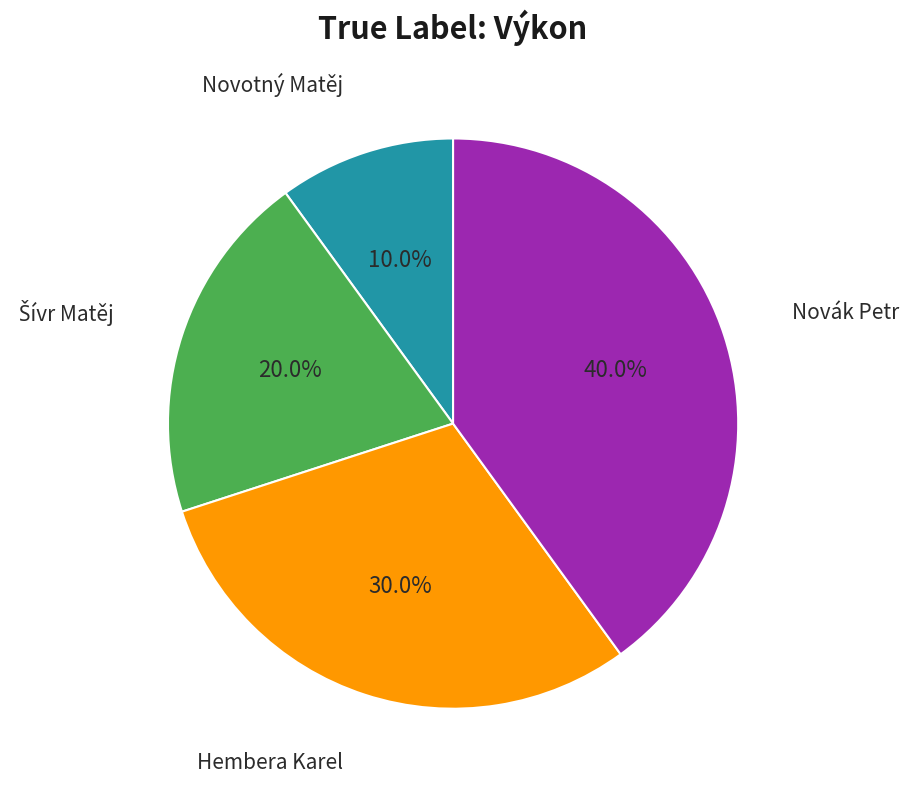

Is there a majority slice in this chart?

No